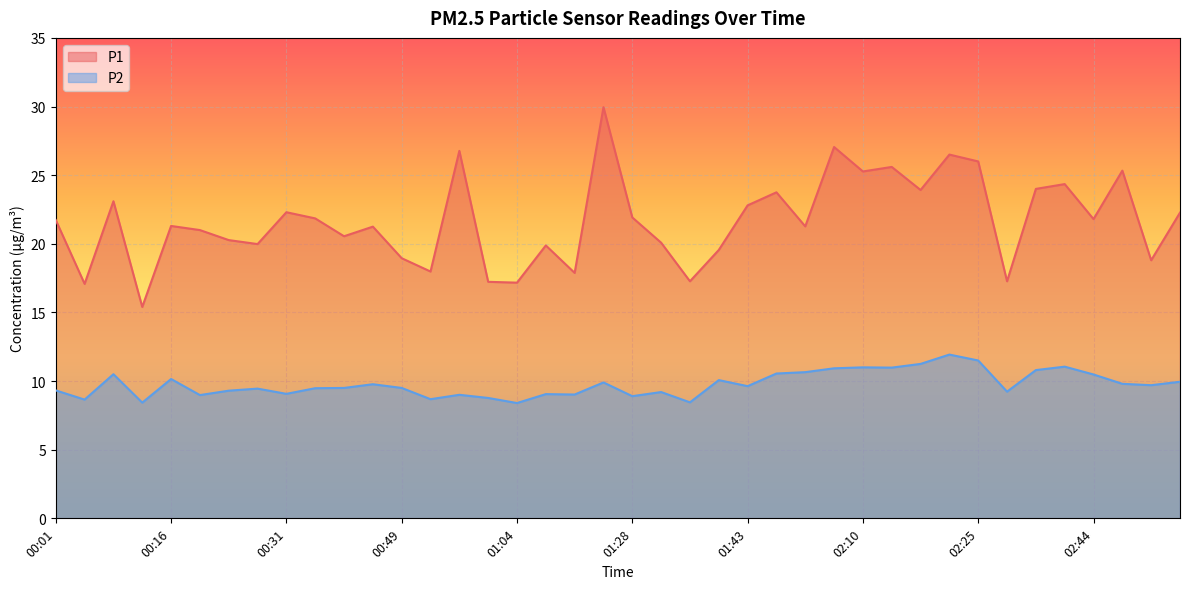

What is the label of the 21st point from the right?

01:24